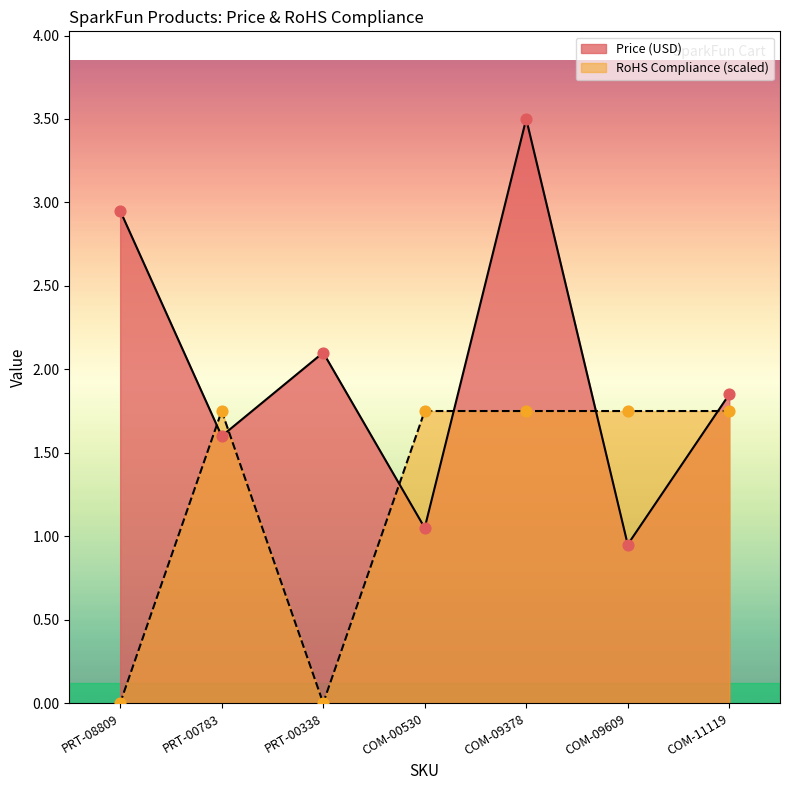

What is the total value across all series at COM-11119?

3.6